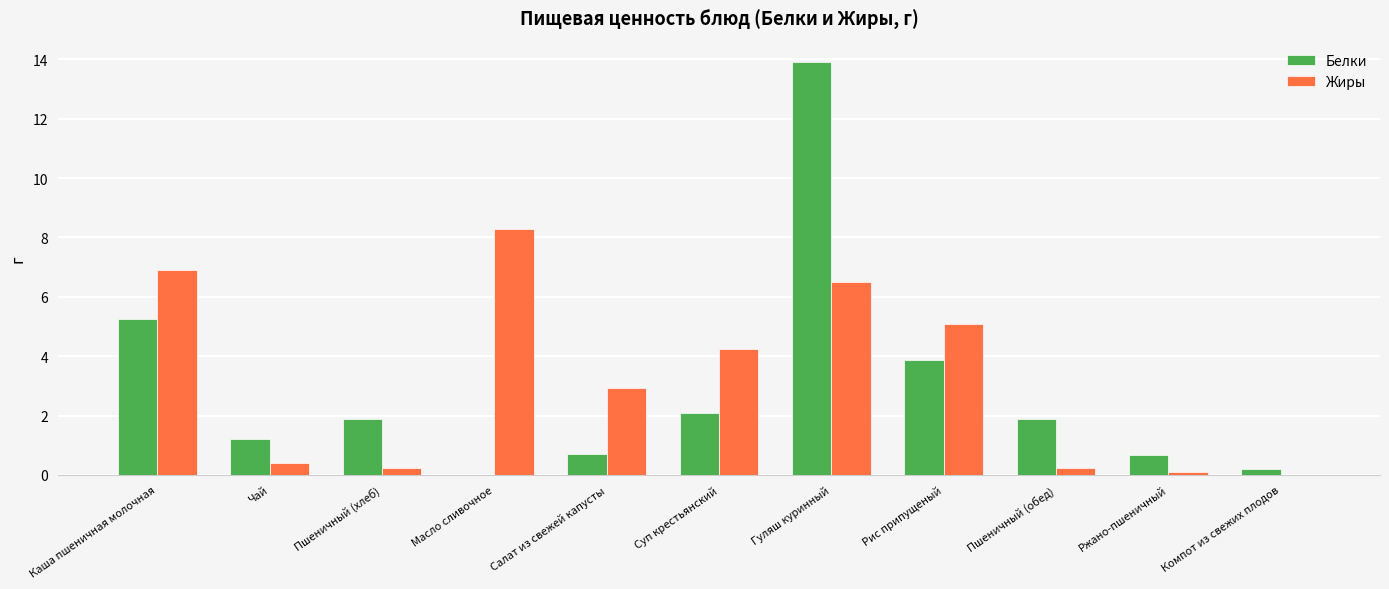

Between Суп крестьянский and Рис припущеный, which series saw the biggest shift?

Белки